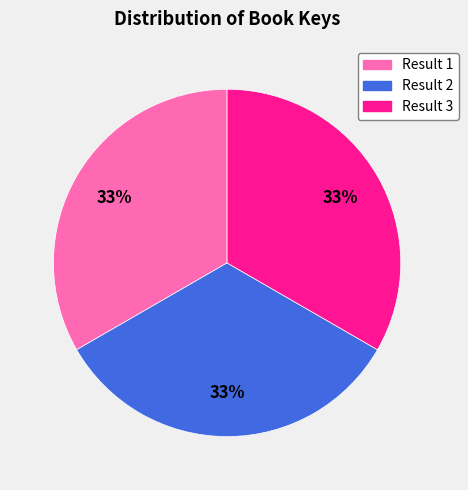

To the nearest percent, what is the average slice percentage?

33%